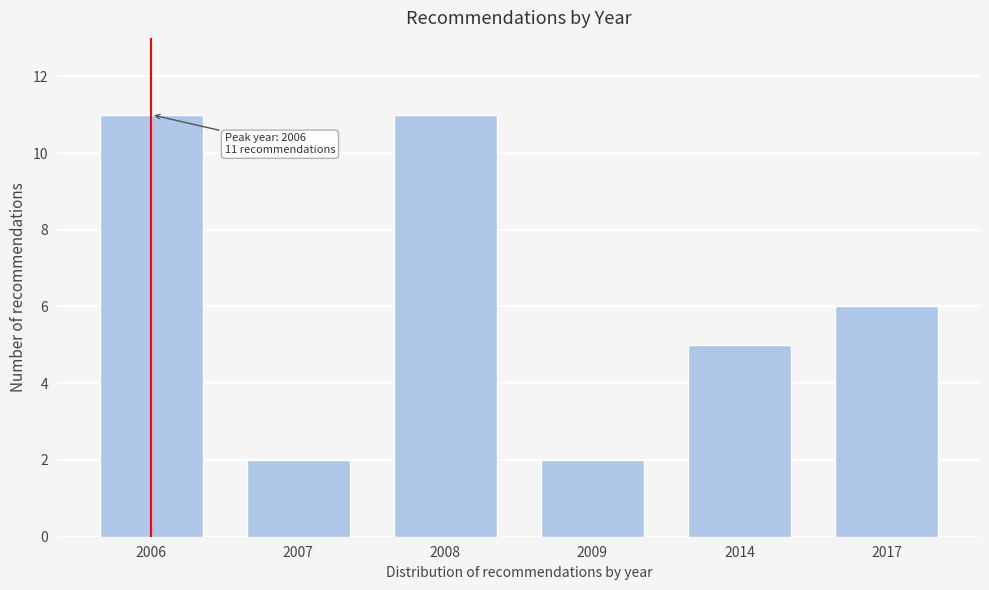

Reading right to left, transcribe all the data shown in this chart.

2017=6	2014=5	2009=2	2008=11	2007=2	2006=11